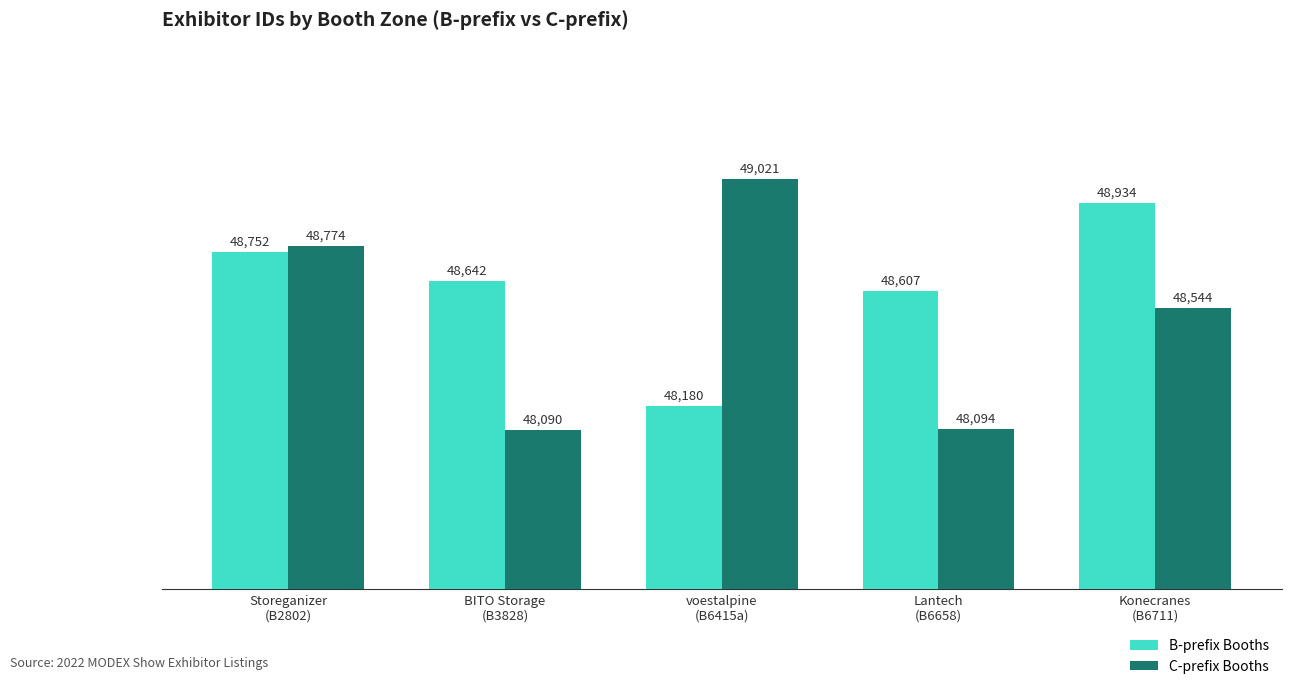

Reading left to right, extract all data points from this chart.

B-prefix Booths: 48752	48642	48180	48607	48934
C-prefix Booths: 48774	48090	49021	48094	48544